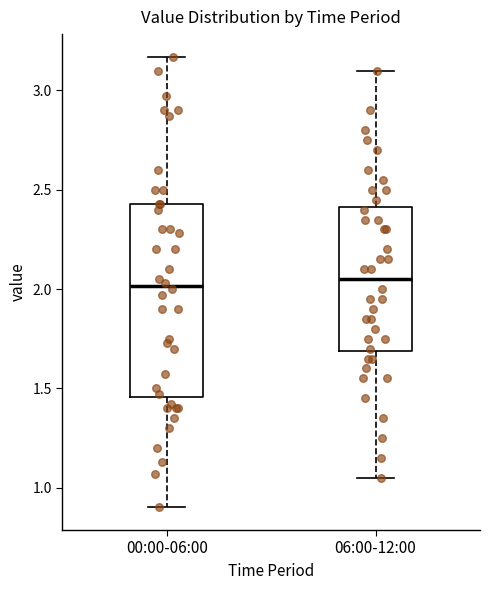

Which box is the tallest, from its lower edge to its upper edge?

00:00-06:00